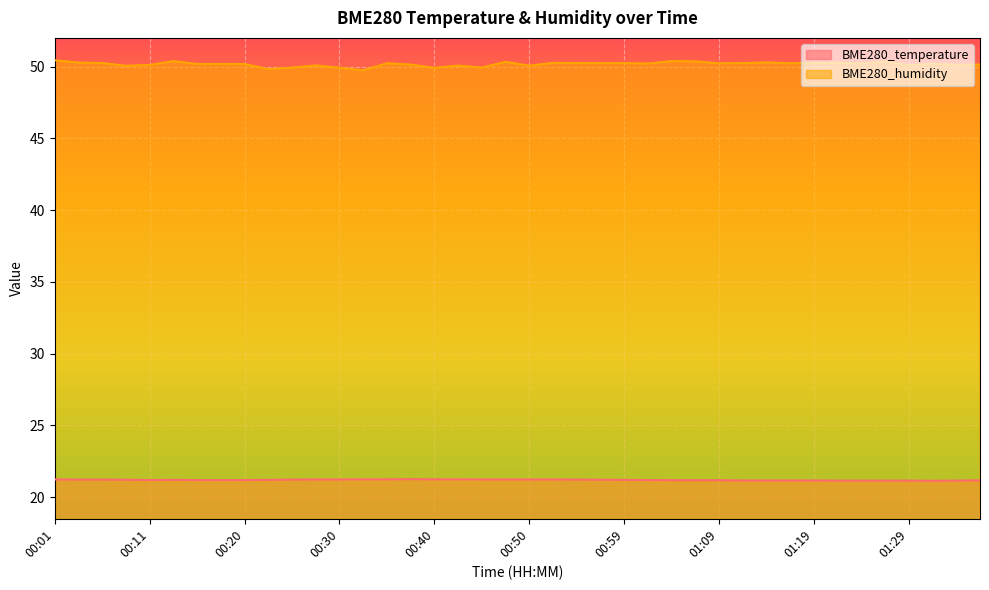

What is the difference between the maximum and minimum values in the BME280_temperature series?

0.1